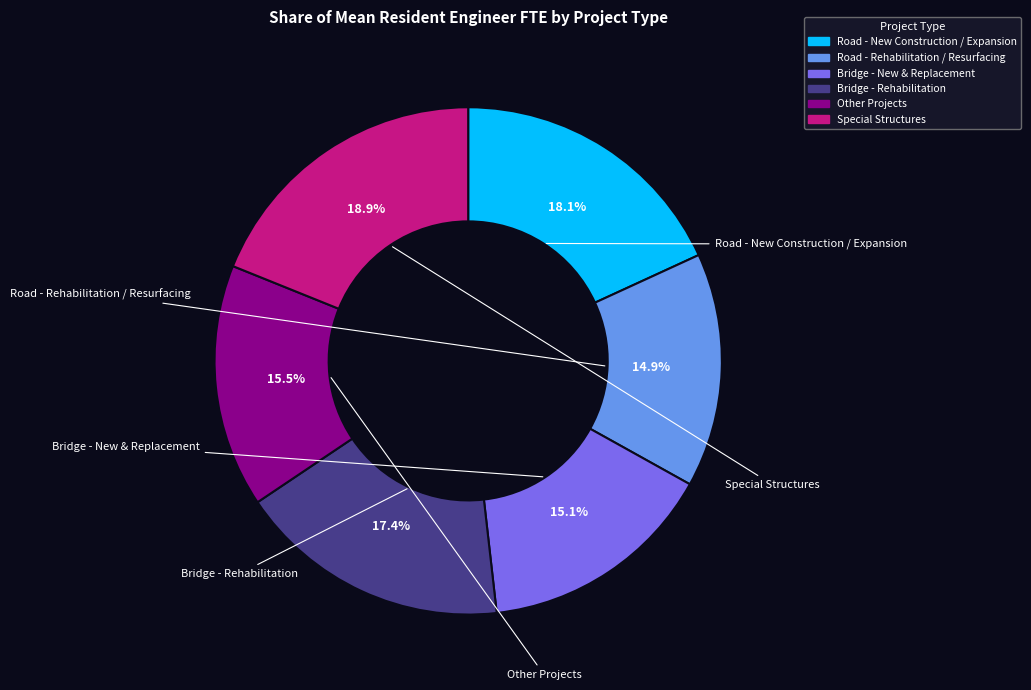

Combined, do Bridge - New & Replacement and Road - New Construction / Expansion account for over 50%?

No